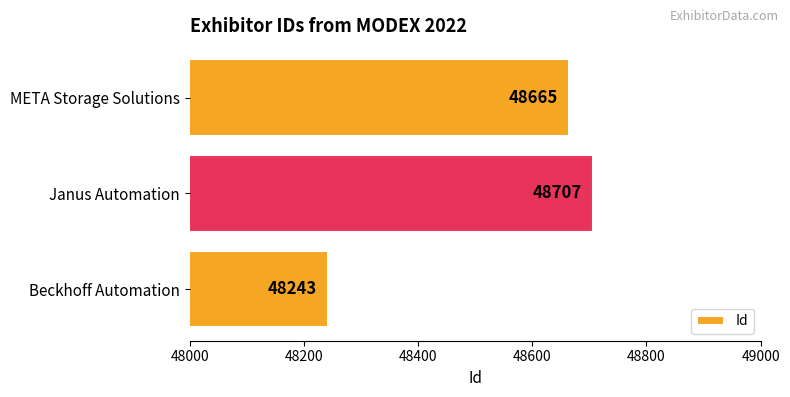

What is the sum of the values at Beckhoff Automation and META Storage Solutions?

96908